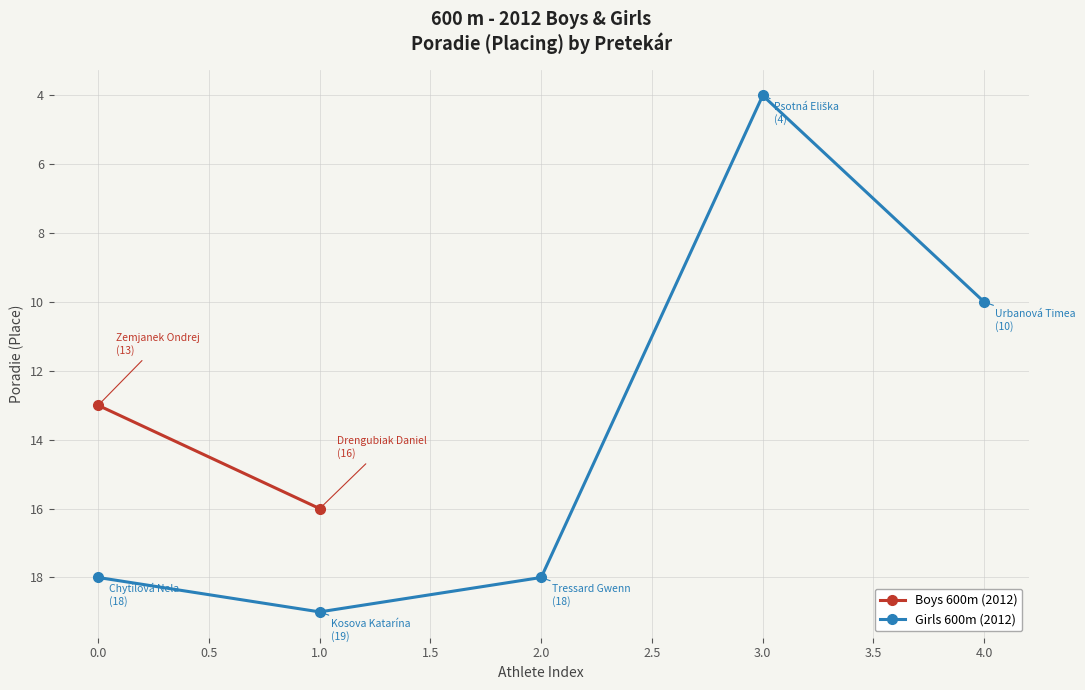

How many points are higher than both their immediate neighbors (excluding endpoints)?

1